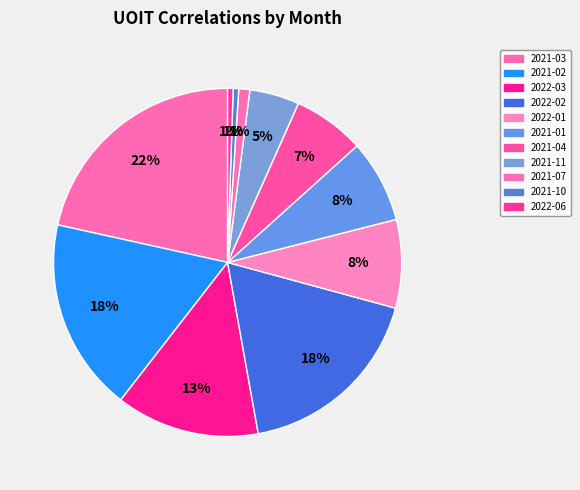

How many slices are in this pie chart?

11